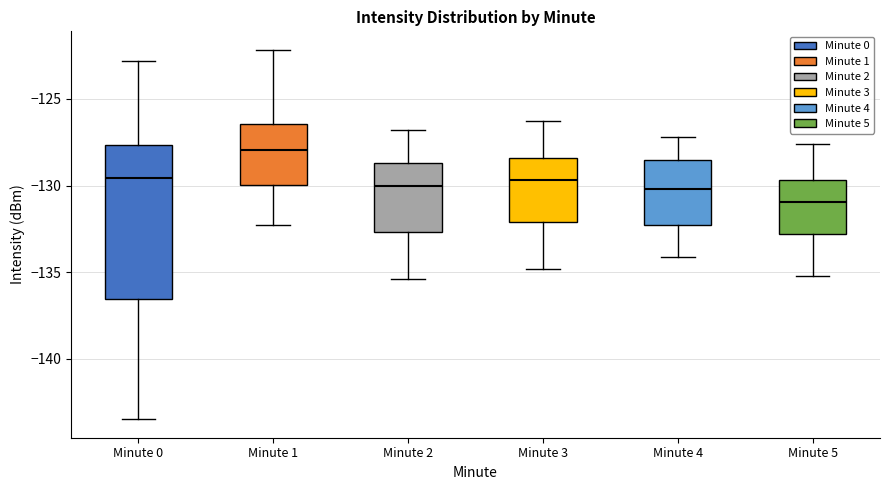

Where is the upper edge of the box for Minute 4 on the y-axis? The values are not printed on the chart, so give them approximately, as read against the axis.

-128.5